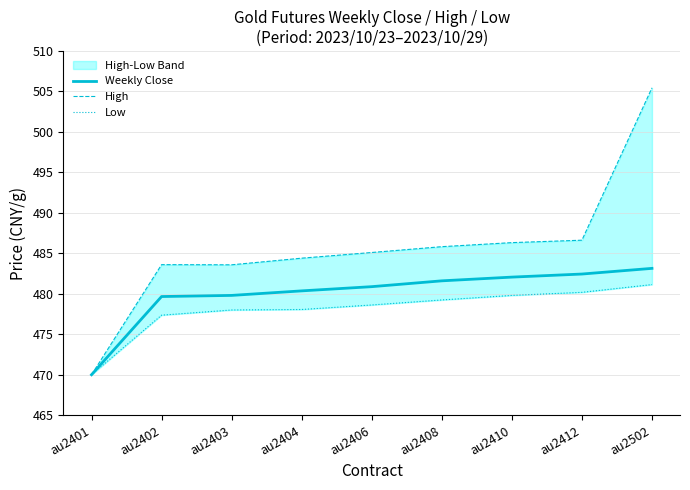

What value does the Weekly Close series have at au2502?

483.1